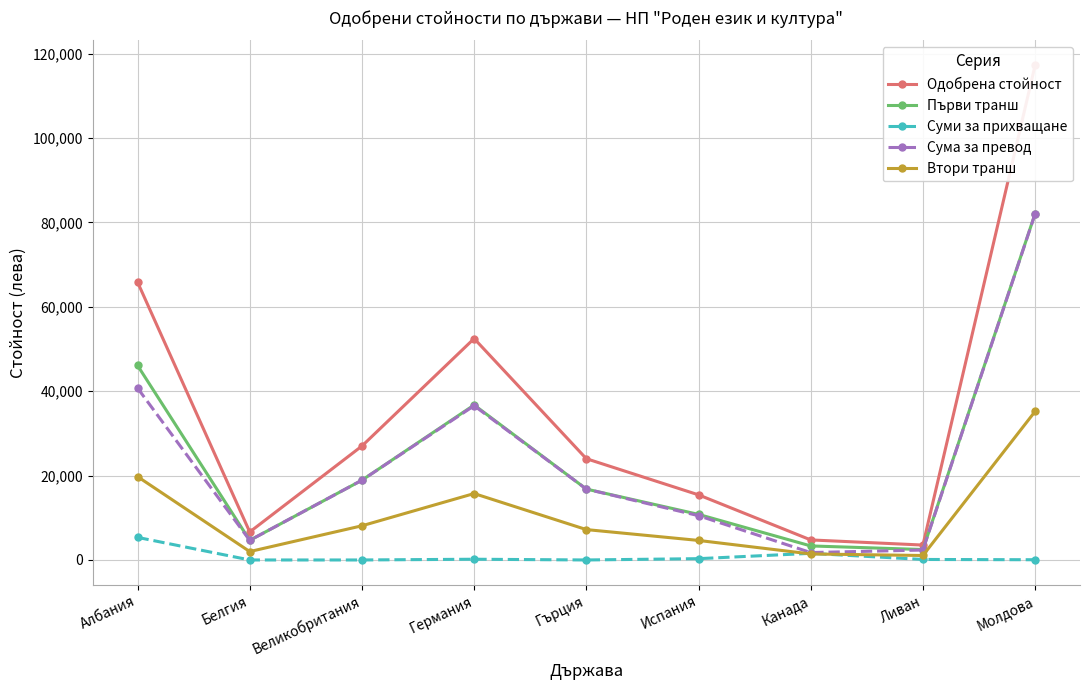

What is the lowest value of the Първи транш series?

2473.1